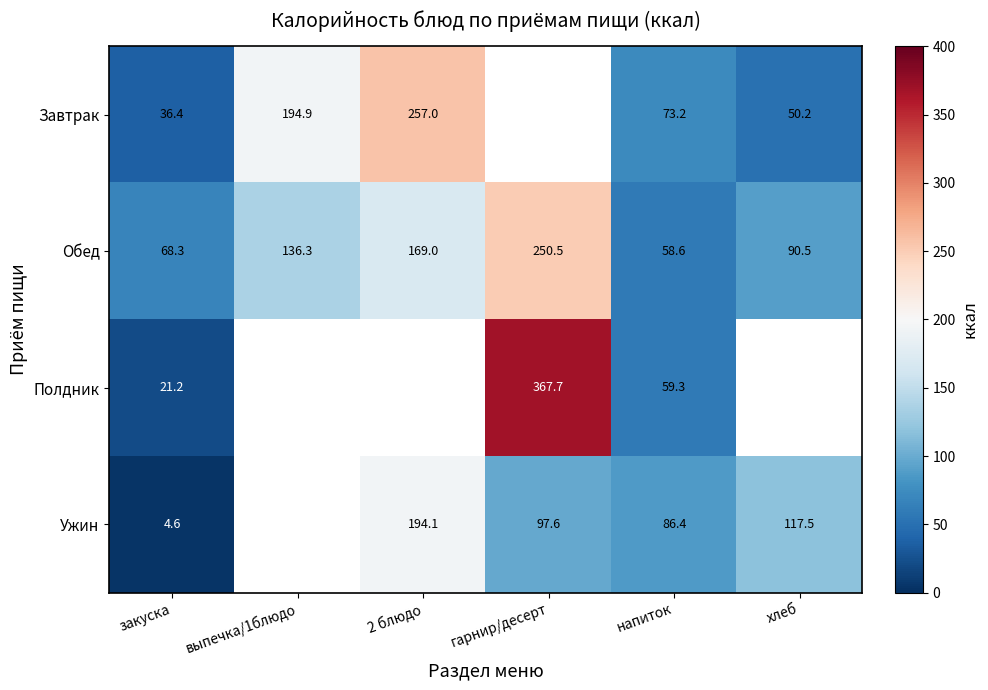

What is the average value of the Обед series?

128.9